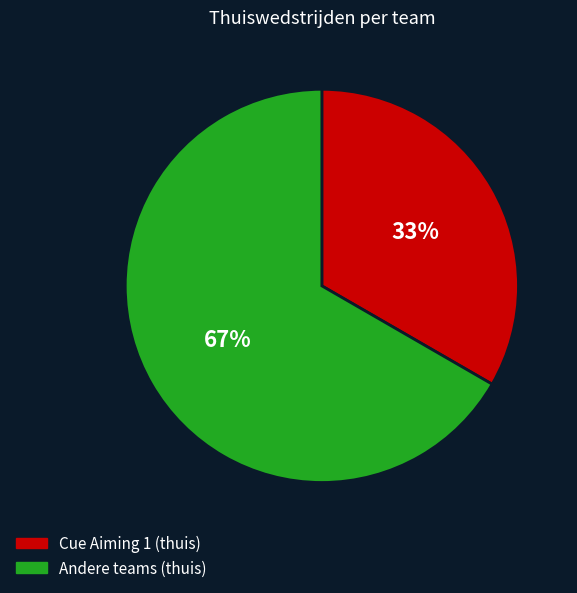

Is there any slice that represents more than half of the pie?

Yes